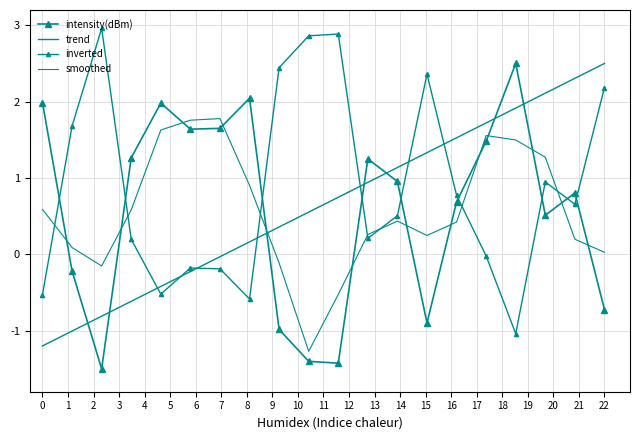

Where do trend and intensity(dBm) first cross each other?

1 and 2